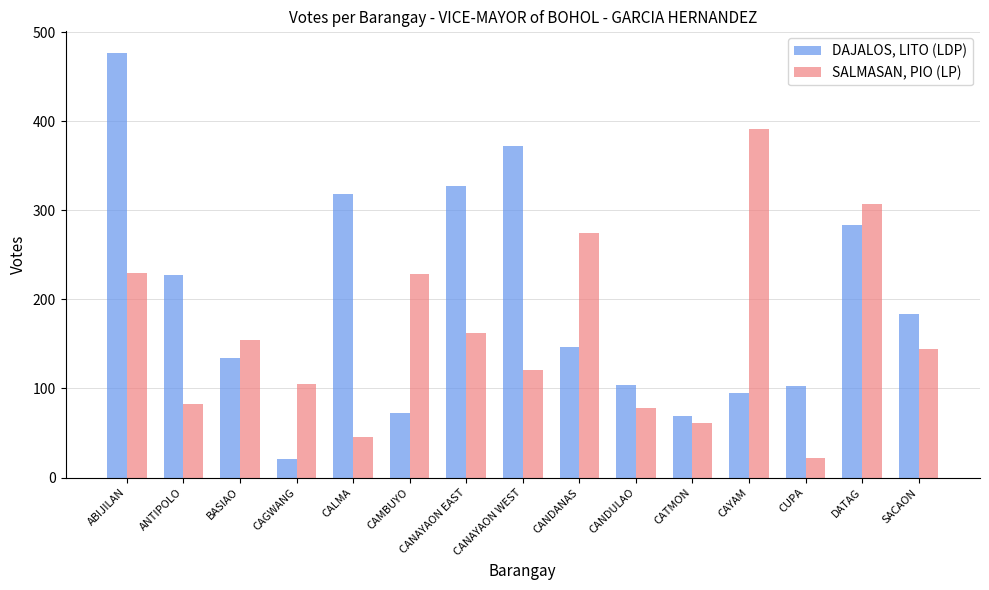

What is the difference between the maximum and second lowest values in the SALMASAN, PIO (LP) series?

345